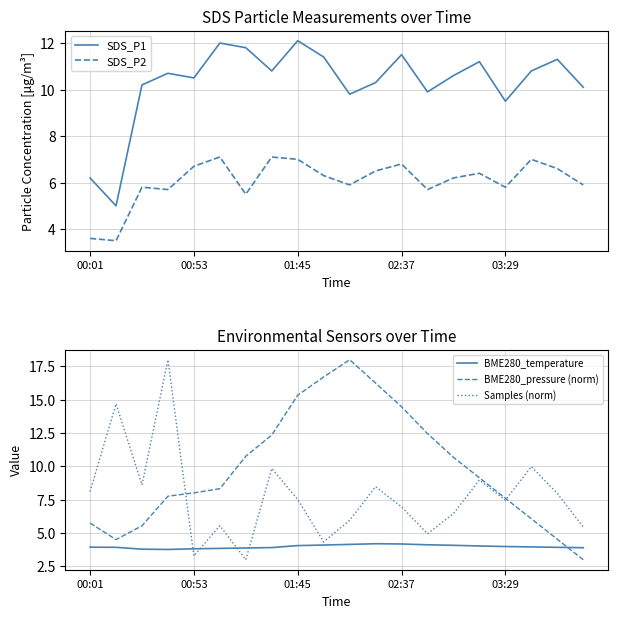

Reading left to right, what are all the values shown in this chart?

SDS_P1: 6.2	5.0	10.2	10.7	10.5	12.0	11.8	10.8	12.1	11.4	9.8	10.3	11.5	9.9	10.6	11.2	9.5	10.8	11.3	10.1
SDS_P2: 3.6	3.5	5.8	5.7	6.7	7.1	5.5	7.1	7.0	6.3	5.9	6.5	6.8	5.7	6.2	6.4	5.8	7.0	6.6	5.9
BME280_temperature: 3.9	3.9	3.8	3.8	3.8	3.9	3.9	3.9	4.1	4.1	4.2	4.2	4.2	4.1	4.1	4.0	4.0	4.0	3.9	3.9
BME280_pressure (norm): 5.8	4.5	5.5	7.8	8.0	8.3	10.8	12.4	15.3	16.7	18.0	16.2	14.5	12.5	10.7	9.1	7.6	6.1	4.5	3.0
Samples (norm): 8.1	14.7	8.6	18.0	3.3	5.6	3.0	9.8	7.5	4.3	6.0	8.5	7.0	5.0	6.5	9.0	7.5	10.0	8.0	5.5